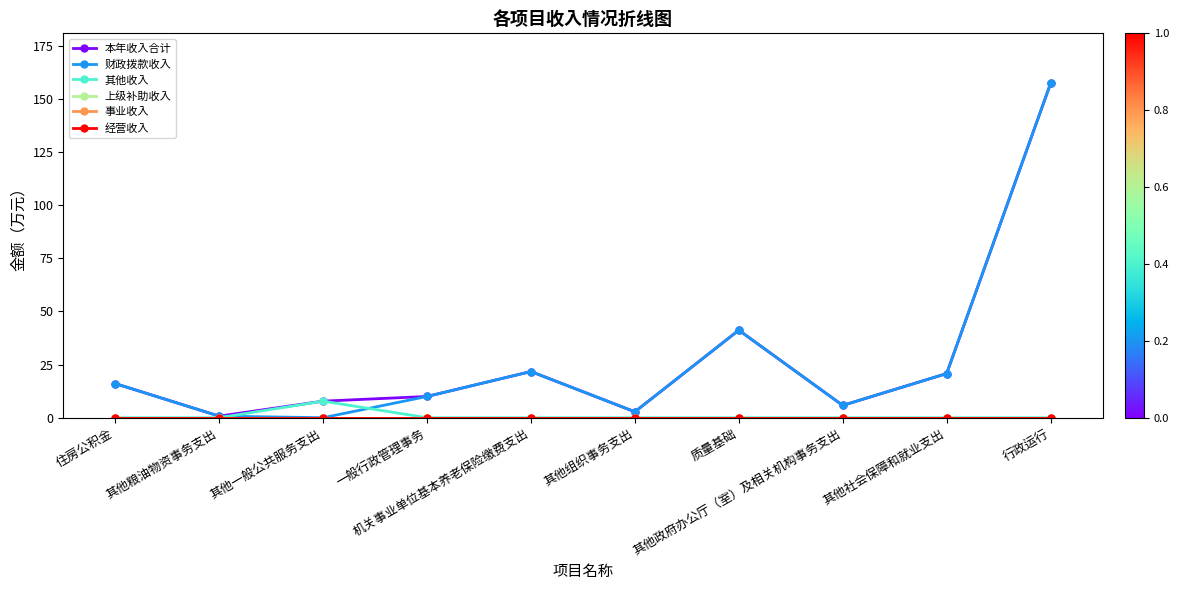

Is the value of 其他收入 at 一般行政管理事务 greater than the value of 上级补助收入 at 机关事业单位基本养老保险缴费支出?

No